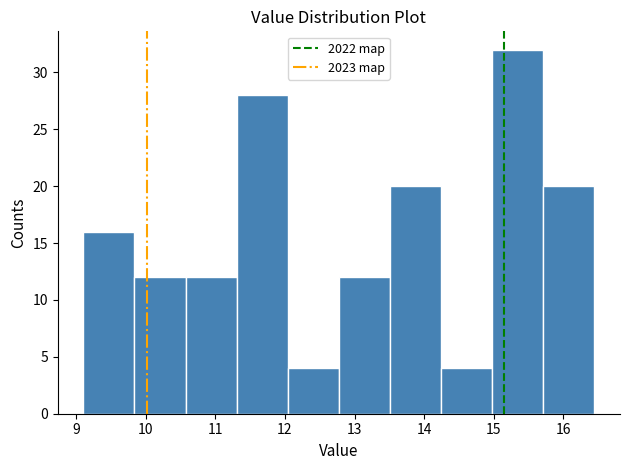

Reading left to right, list every bar in this chart as the range it spans on the x-axis followed by its height. Neither the bar edges nor the heights are printed on the chart, so give them approximately, as read against the axes.

9.1 to 9.8: 16
9.8 to 10.6: 12
10.6 to 11.3: 12
11.3 to 12.0: 28
12.0 to 12.8: 4
12.8 to 13.5: 12
13.5 to 14.2: 20
14.2 to 15.0: 4
15.0 to 15.7: 32
15.7 to 16.5: 20